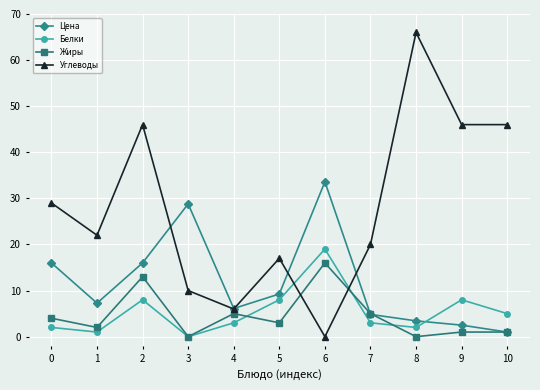

At which category is the sum across all series the highest?

2